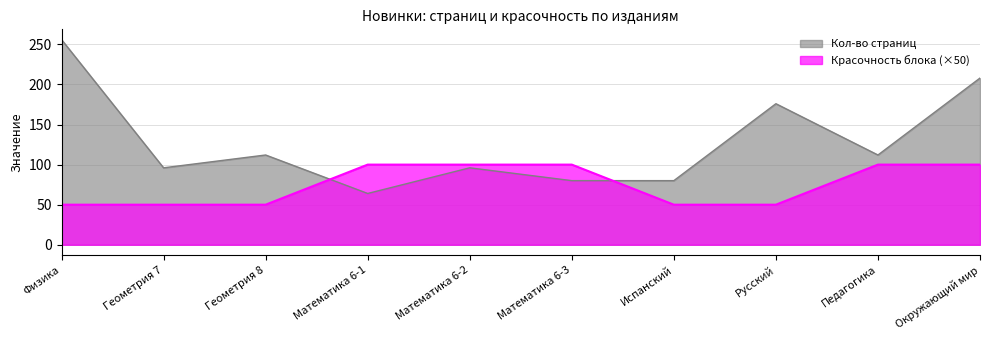

Where do Кол-во страниц and Красочность блока (×50) first cross each other?

Геометрия 8 and Математика 6-1